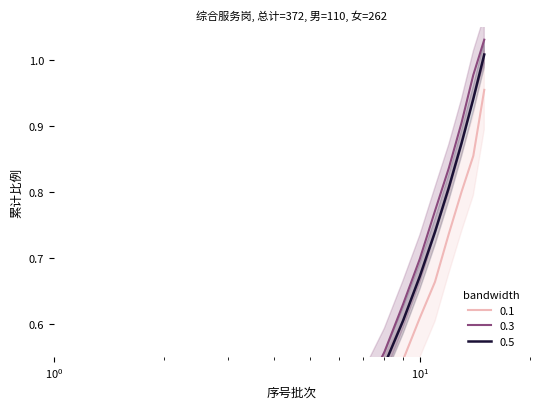

Between 7 and 15, which is larger?

15